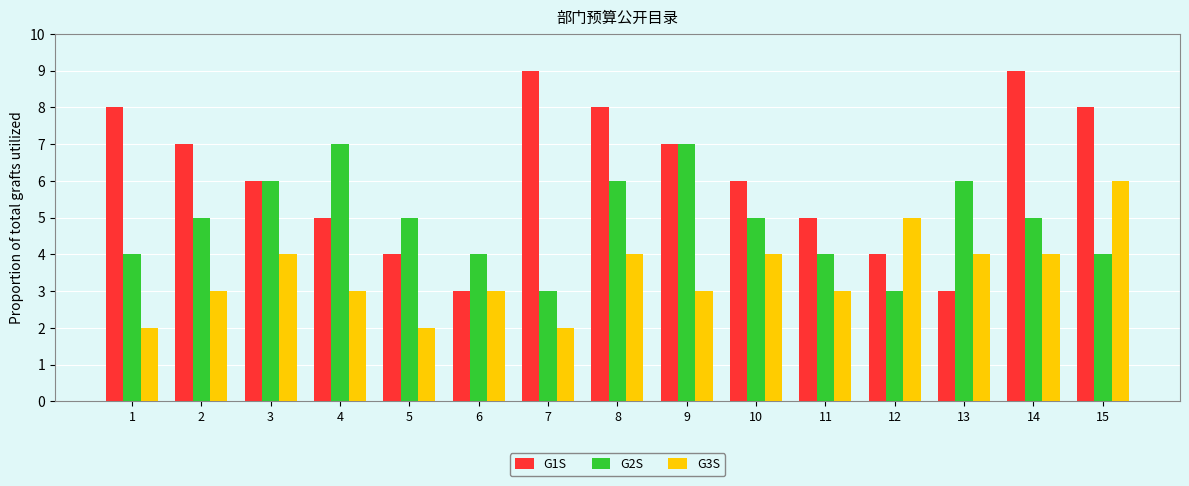

Which series has the largest total across all categories?

G1S